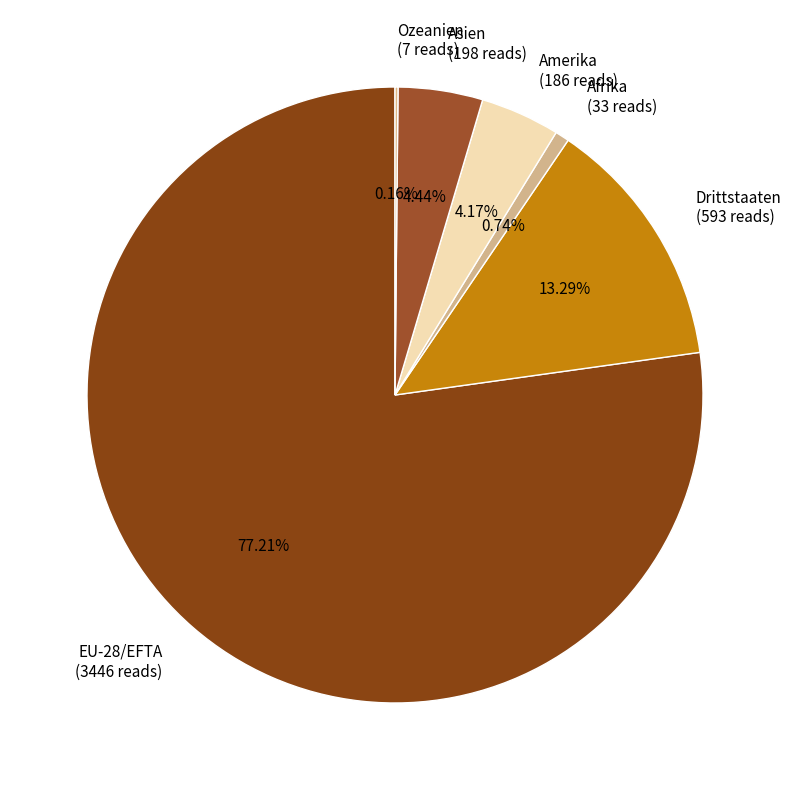

Approximately how many times larger is the value at Drittstaaten (593 reads) compared to Asien (198 reads)?

3.0